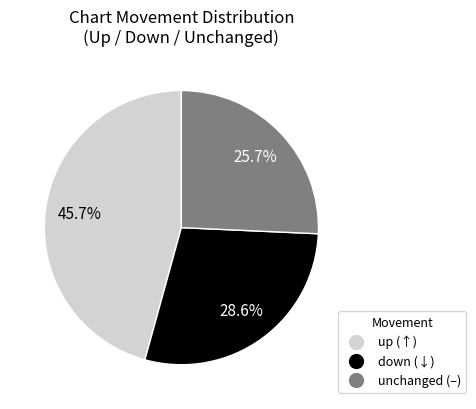

To the nearest percent, what is the difference between the largest and smallest slice percentages?

20%